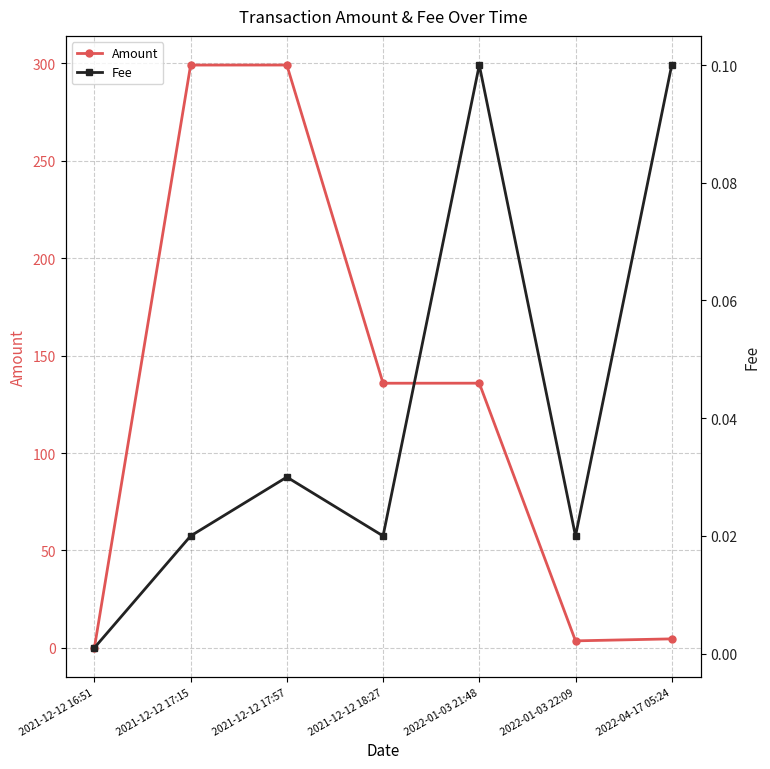

What is the value of the Fee point at the 7th from the left?

0.1